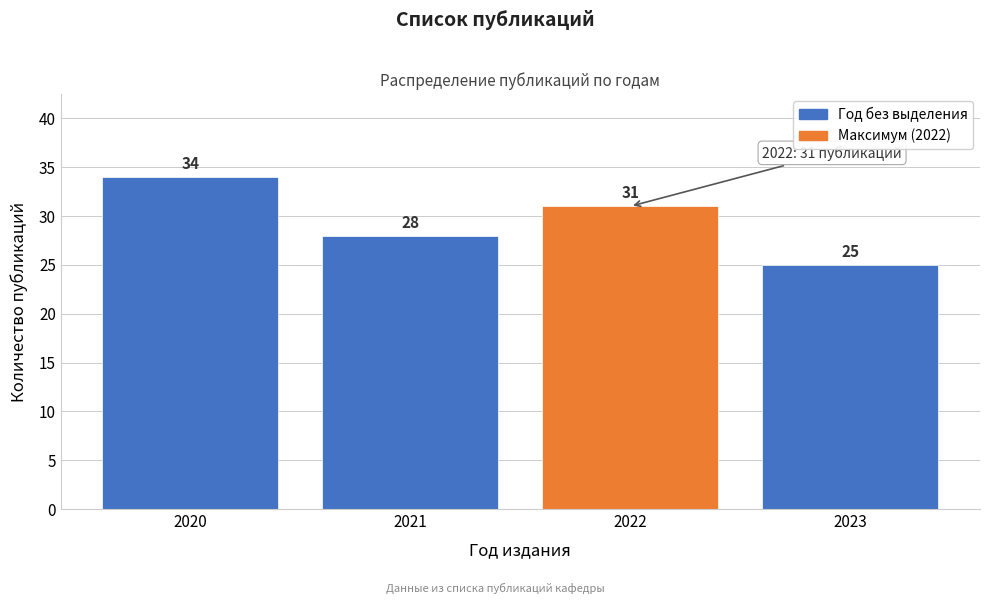

Reading left to right, extract all data points from this chart.

2020=34	2021=28	2022=31	2023=25